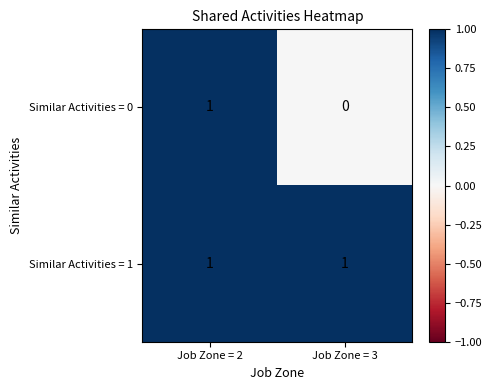

Rank the series at Job Zone = 3 from highest to lowest value.

Similar Activities = 1, Similar Activities = 0